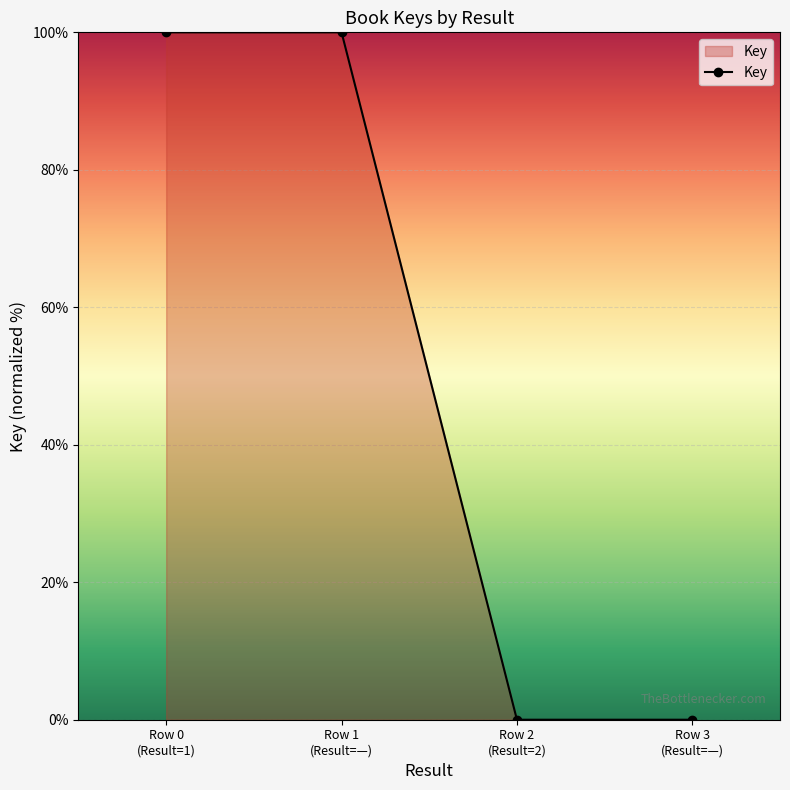

Count the values in the range 0 to 100.

4